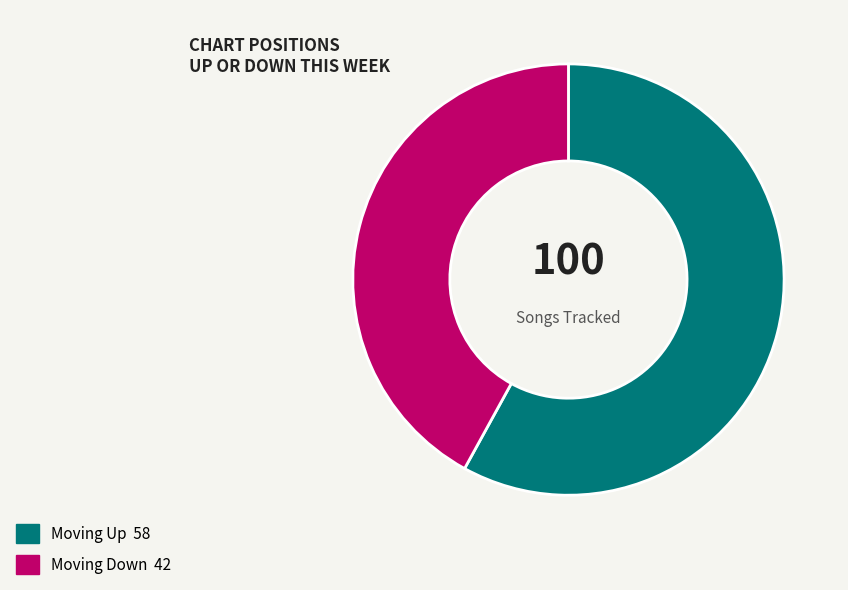

How many segments does this pie chart have?

2